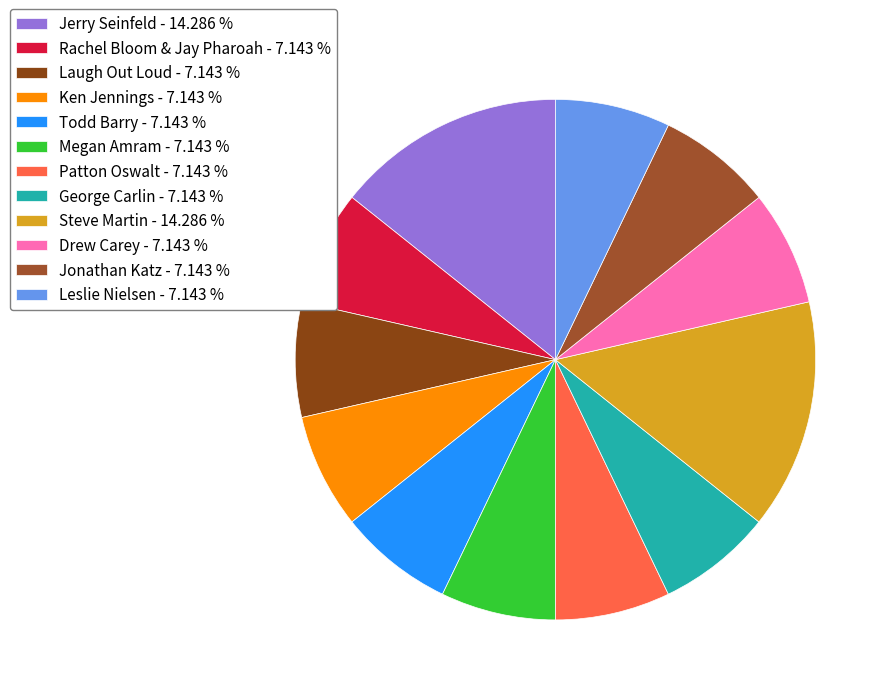

Which slice is the largest?

Jerry Seinfeld